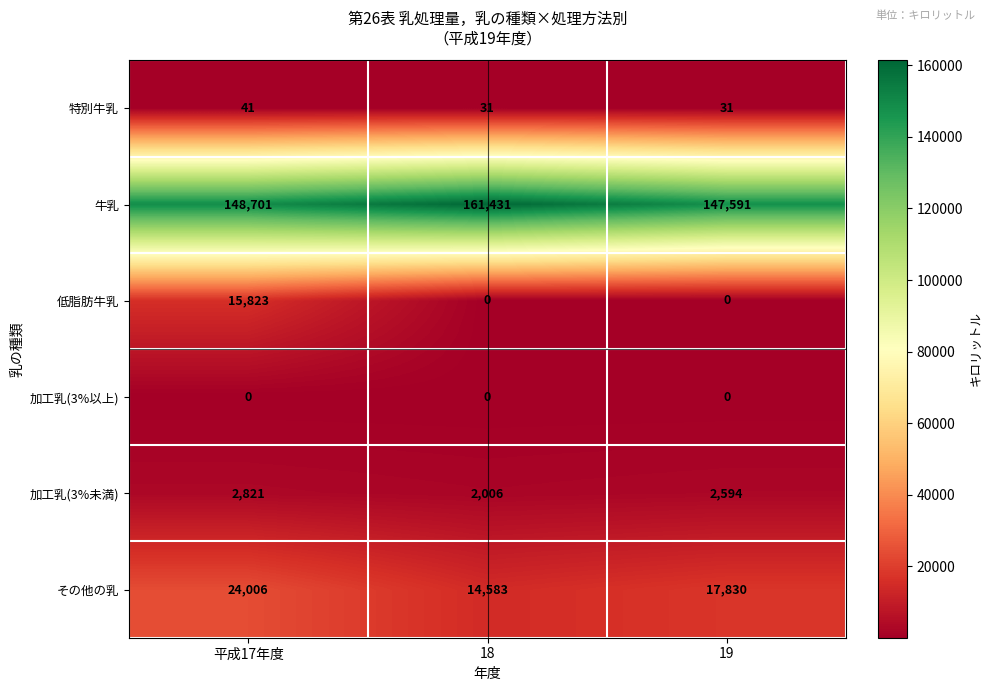

What is the difference between the 牛乳 values at 19 and 18?

13840